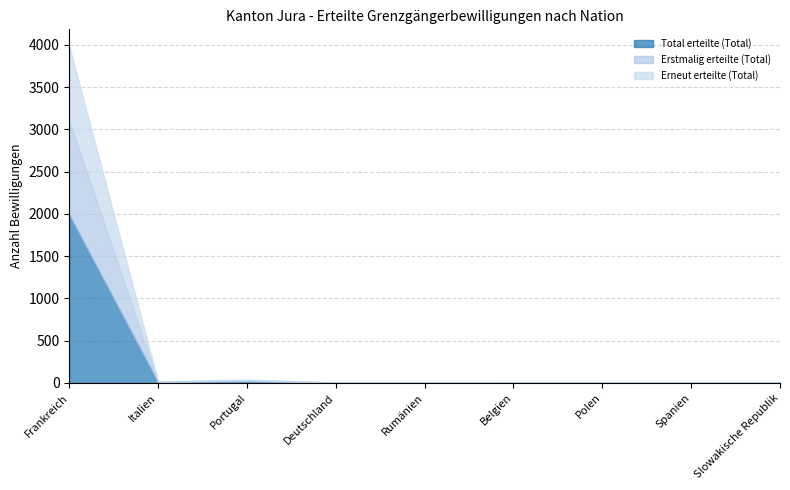

List the series in order of their overall mean, highest first.

Total erteilte (Total), Erstmalig erteilte (Total), Erneut erteilte (Total)